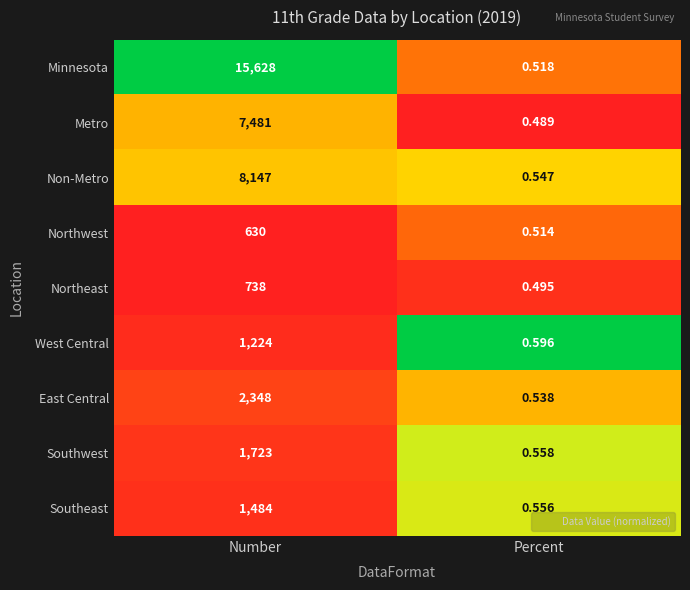

Which series changed the most between Number and Percent?

Minnesota